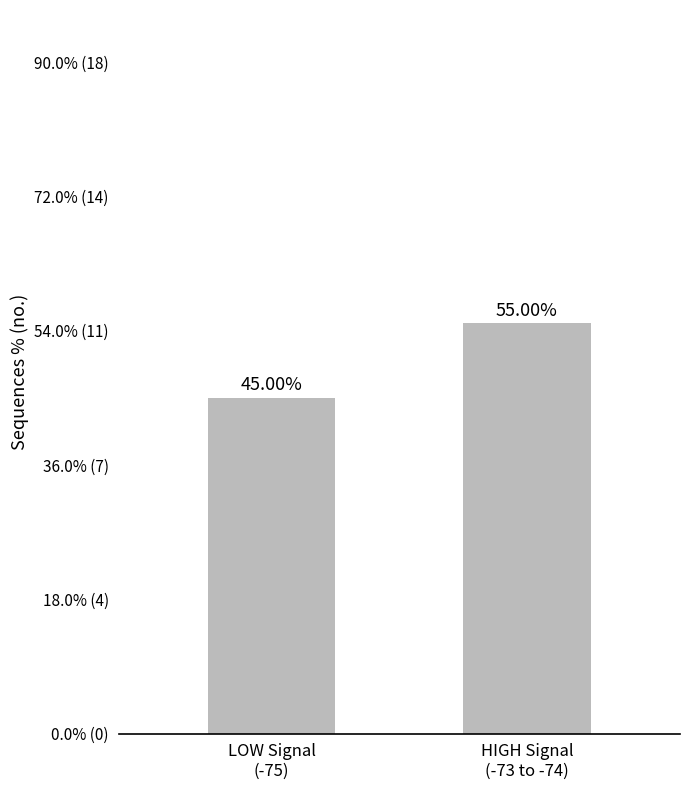

What is the label of the 2nd bar from the right?

LOW Signal
(-75)